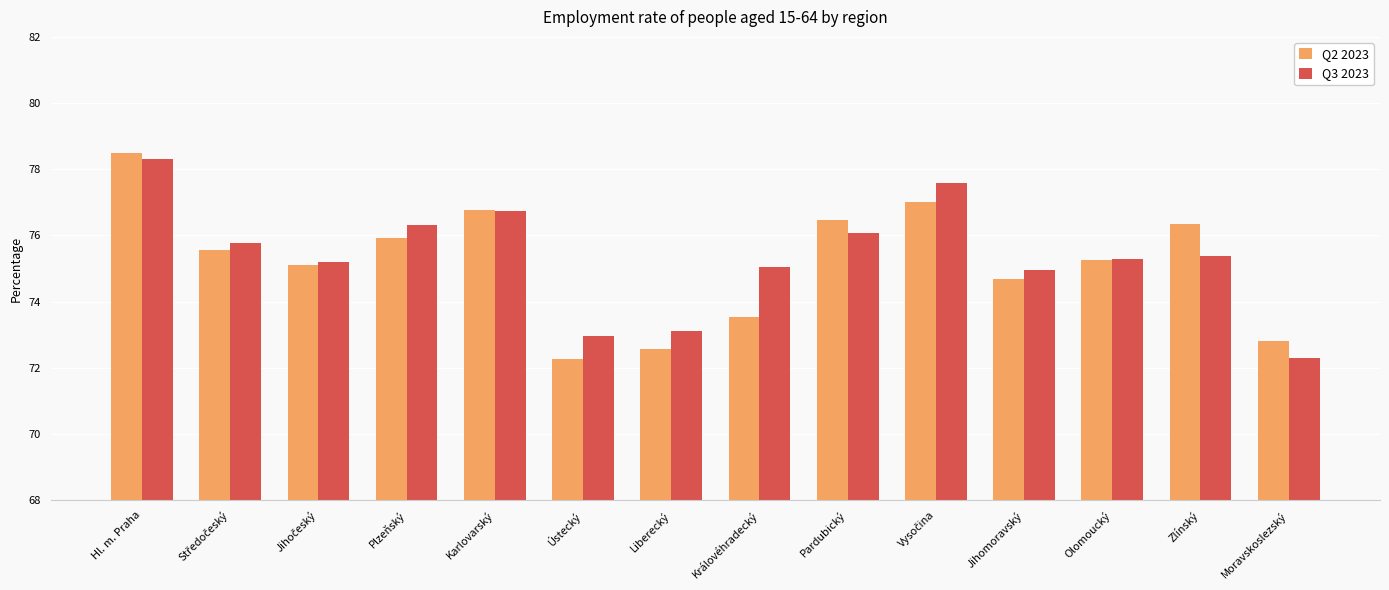

What is the difference between the highest and lowest values at Moravskoslezský?

0.5